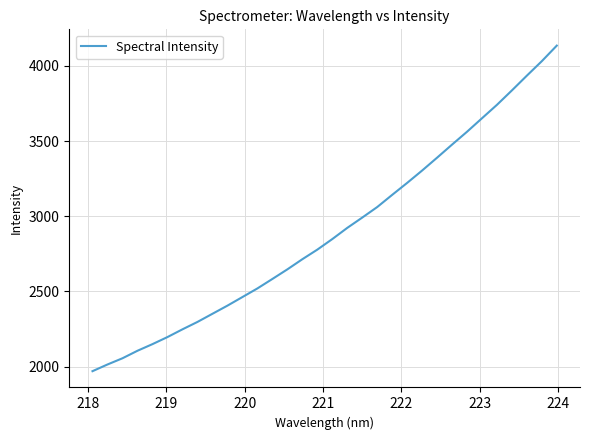

What is the minimum value shown in the chart?

1969.1